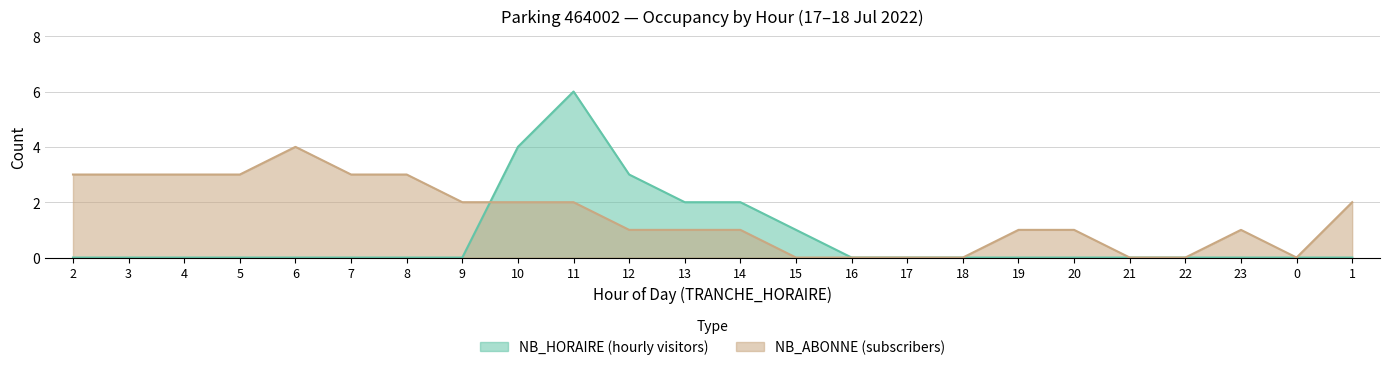

Is the value of NB_ABONNE at 15 greater than the value of NB_HORAIRE at 23?

No